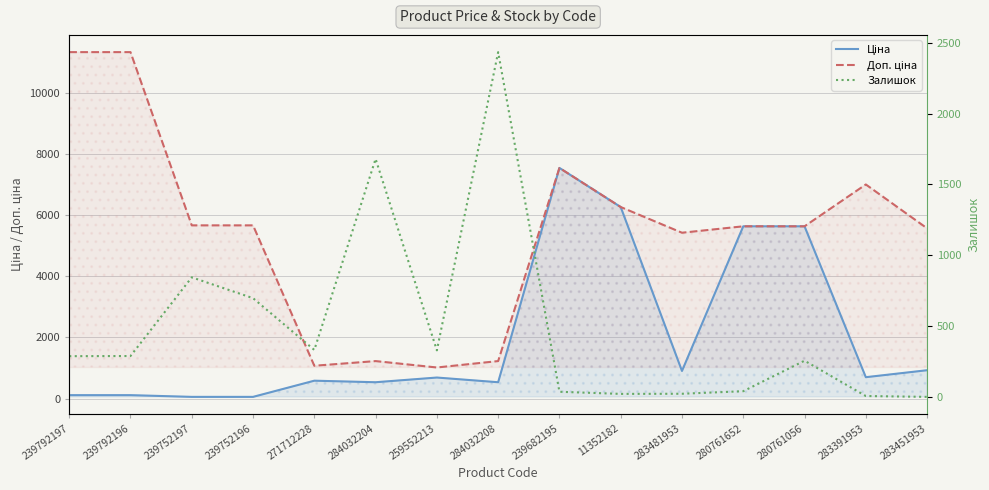

After their last crossing, which series has the higher values: Залишок or Ціна?

Ціна